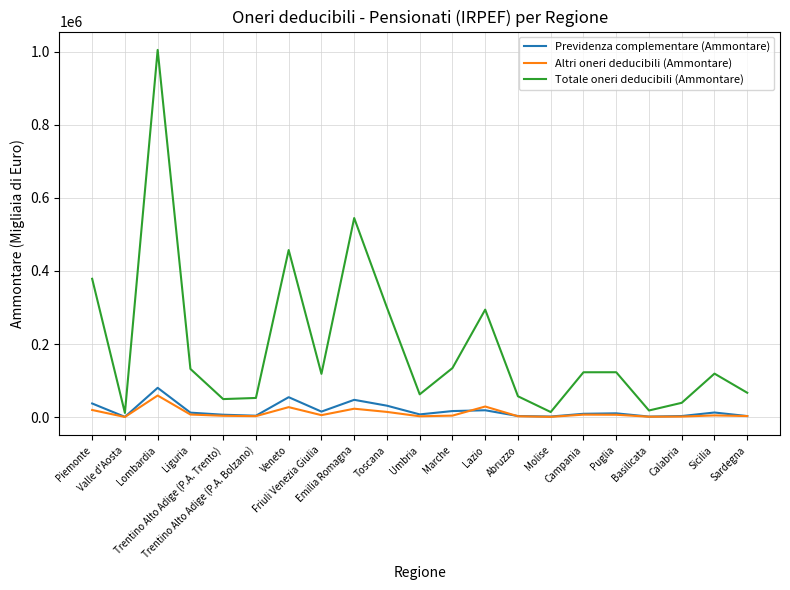

What is the difference between the maximum and second lowest values in the Previdenza complementare (Ammontare) series?

78711